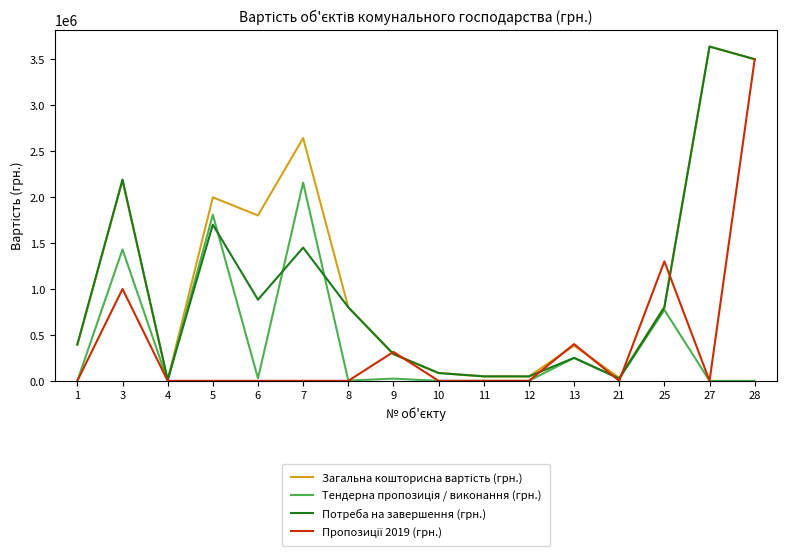

What is the greatest value displayed?

3637765